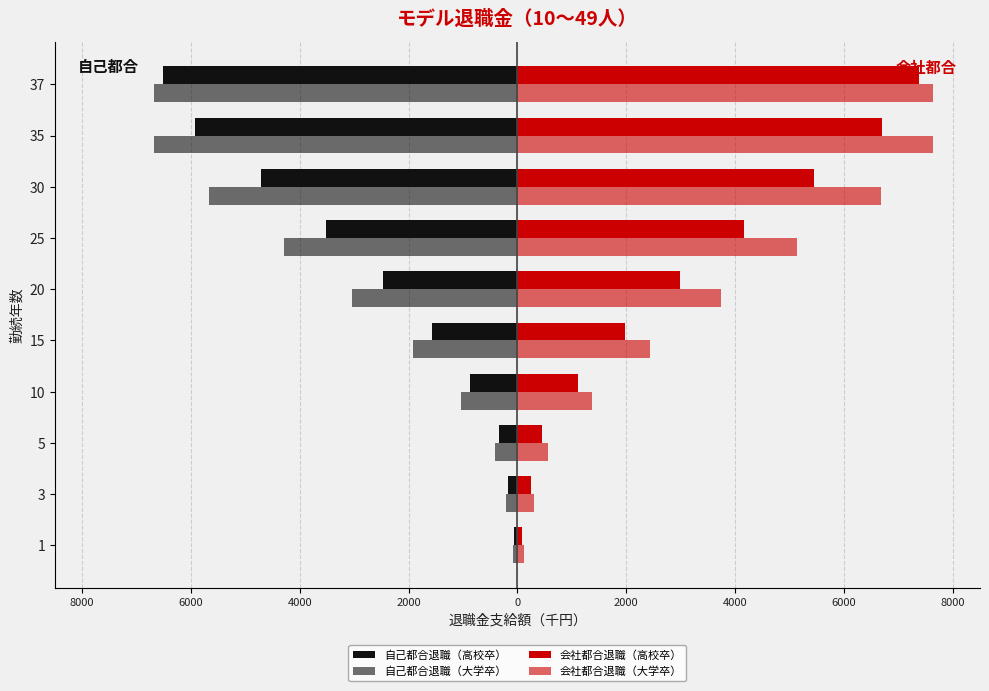

How many groups of bars are there?

10